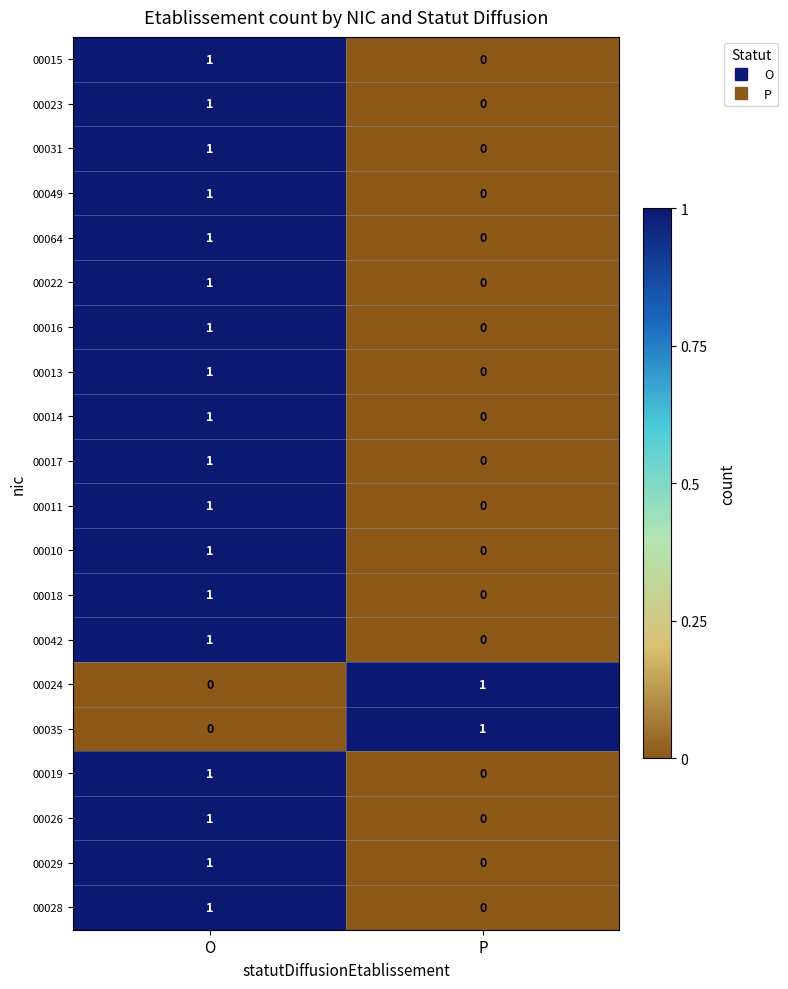

The value of 00029 at O is 2. True or false?

False